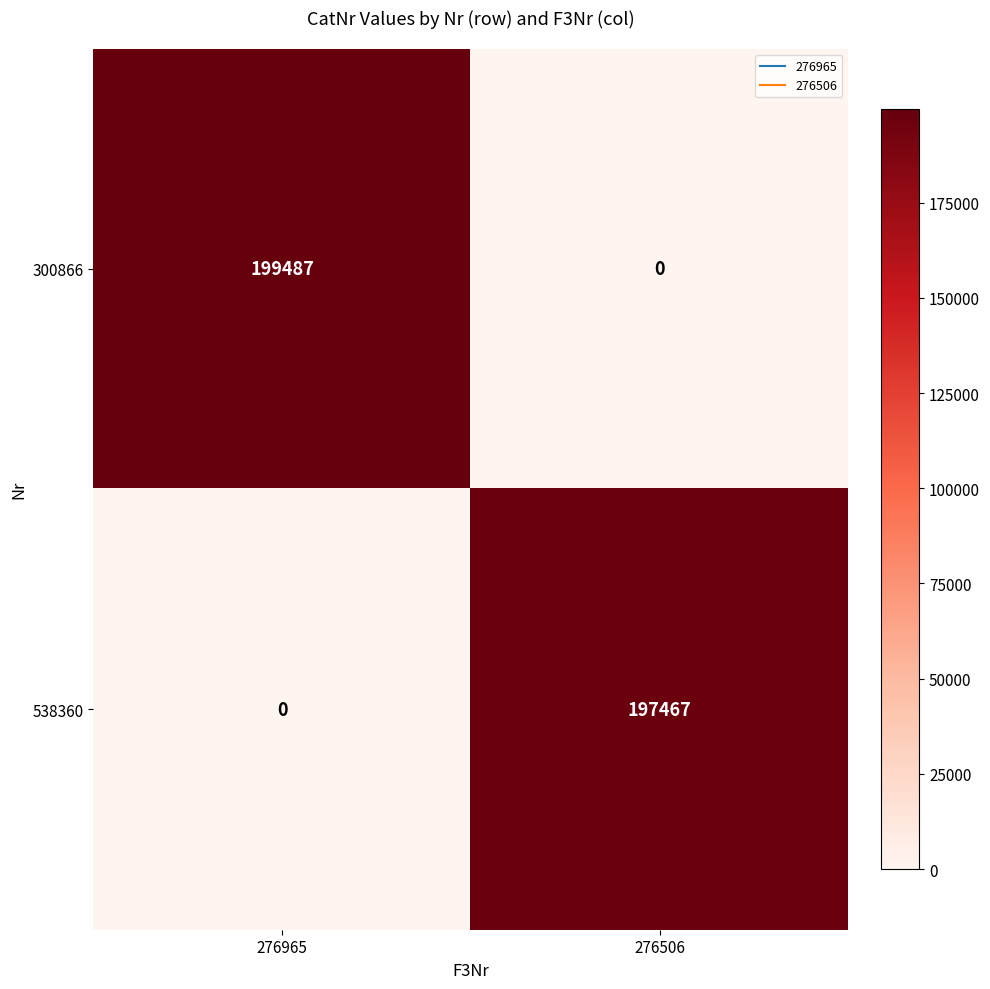

Which series has the largest range (max minus min)?

300866